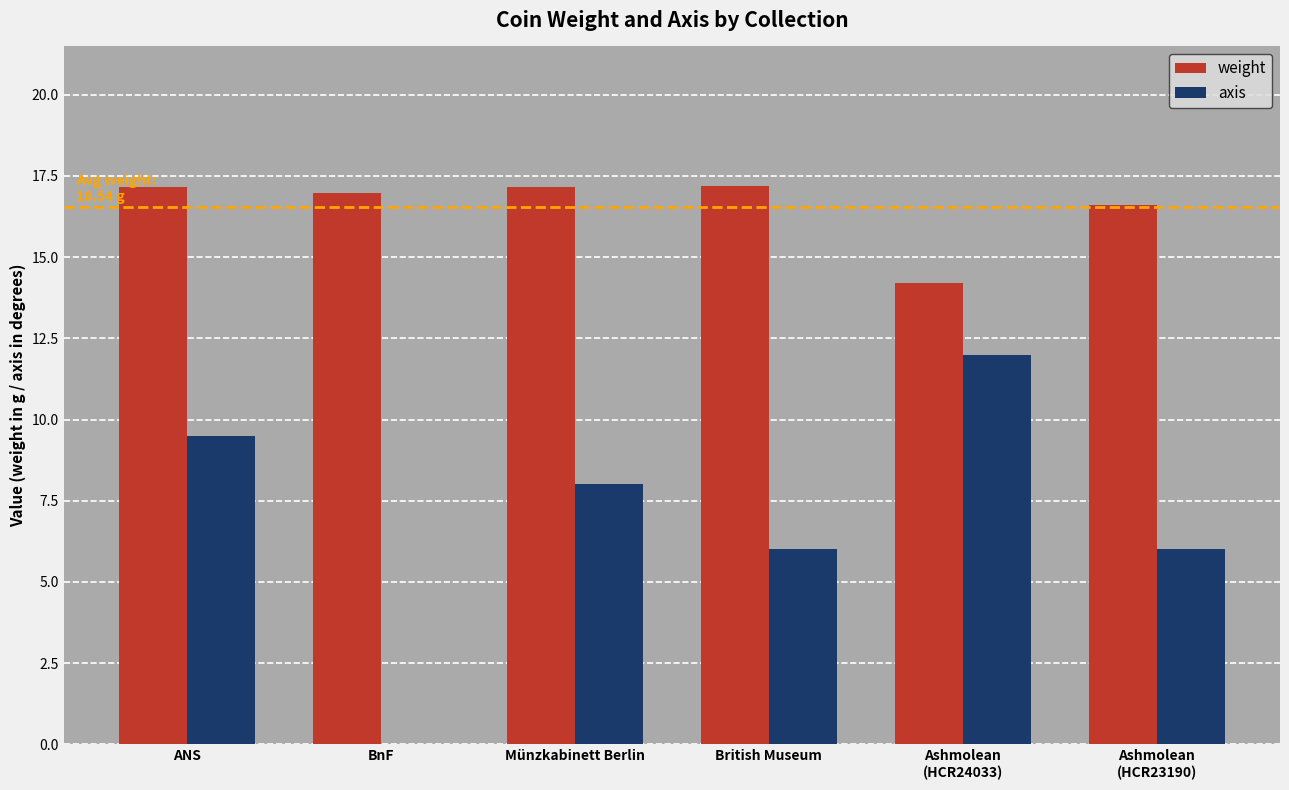

Between BnF and Münzkabinett Berlin, which series saw the biggest shift?

axis